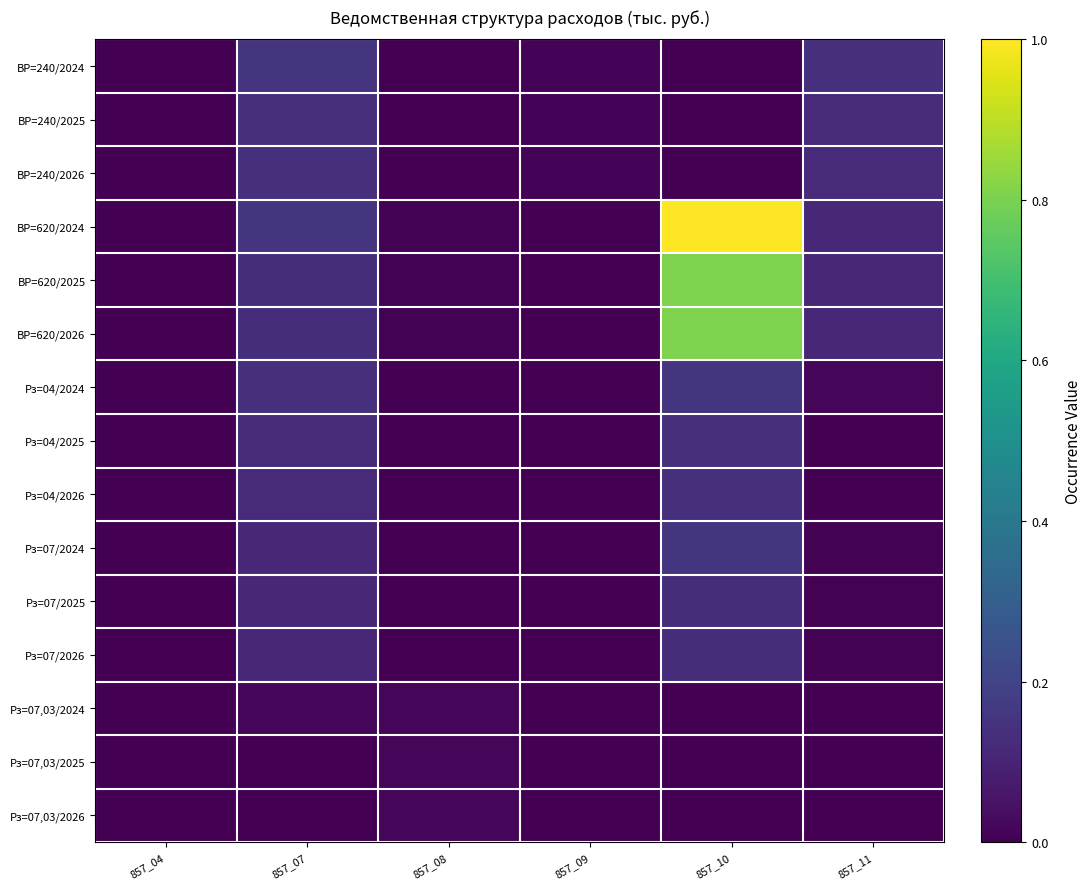

Which series changed the most between 857_07 and 857_10?

ВР=620/2024